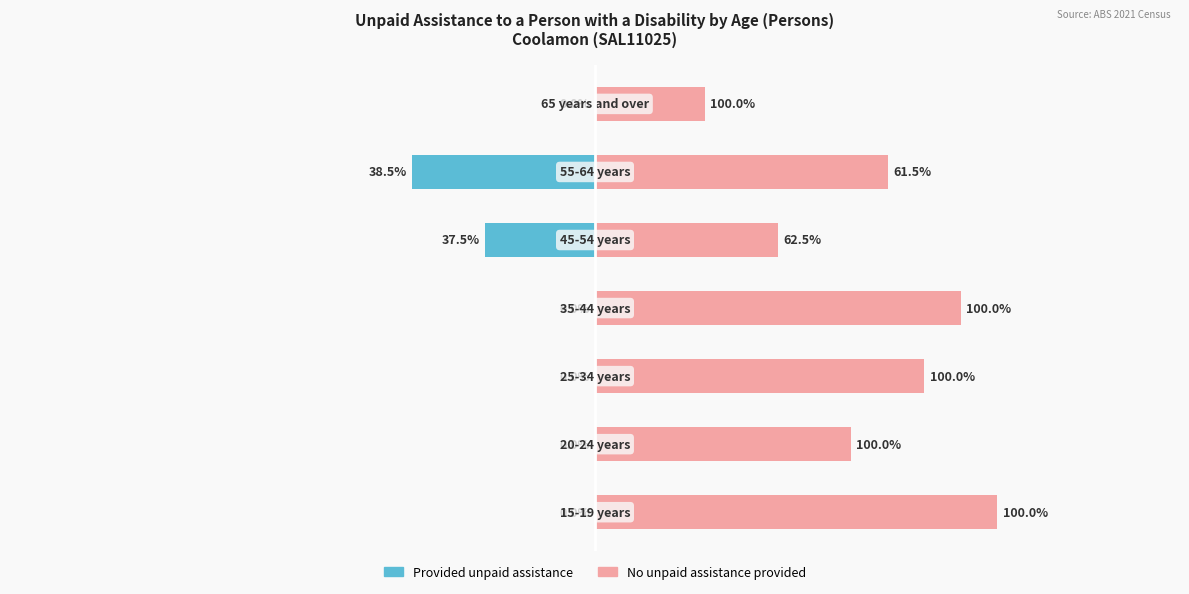

Which series has the largest total across all categories?

No unpaid assistance provided